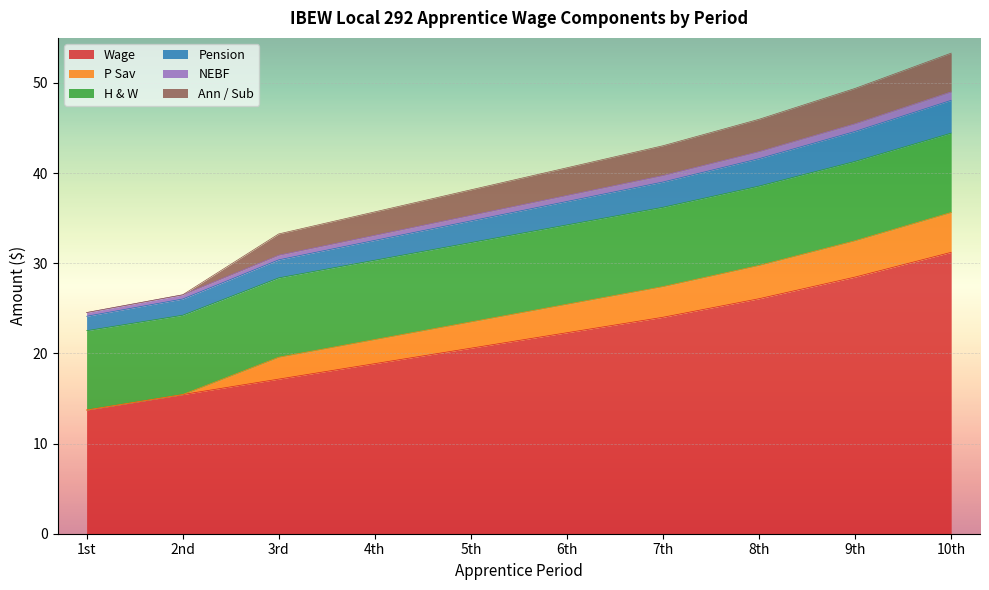

True or false: Wage has a value of 31.2 at 10th.

True